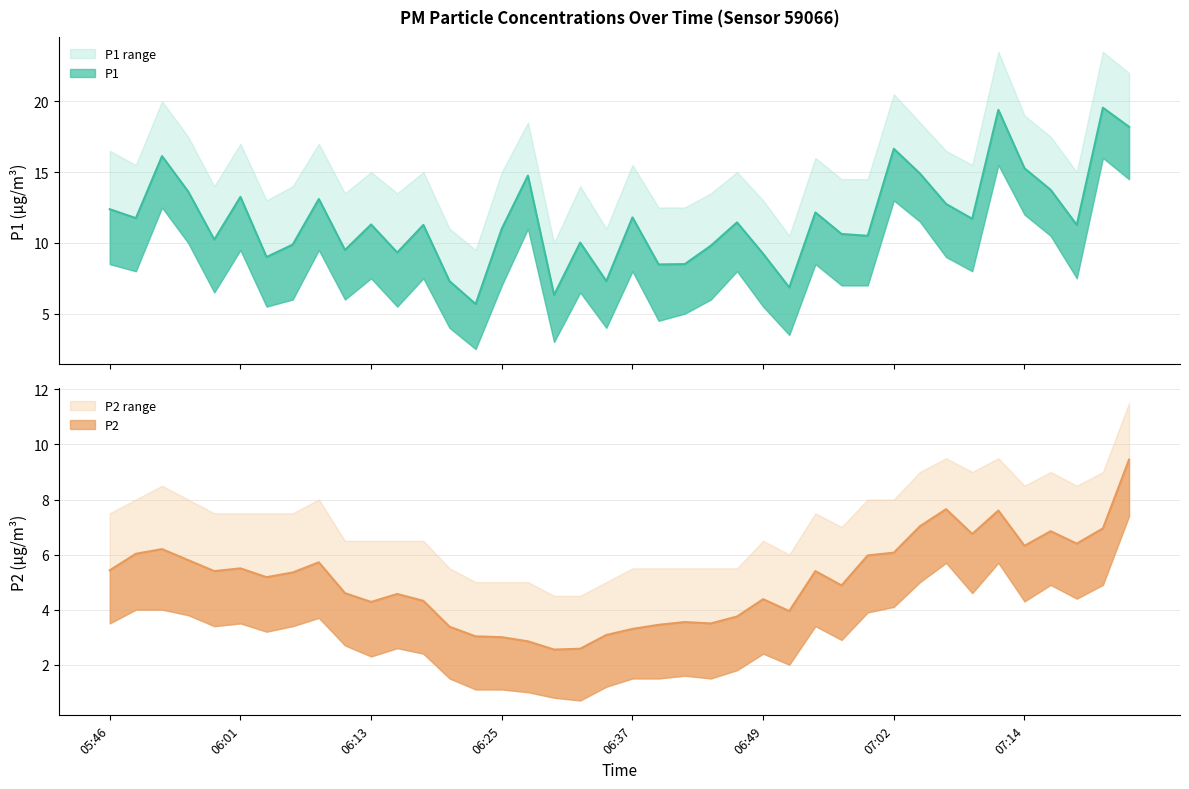

How many series are shown in this chart?

2